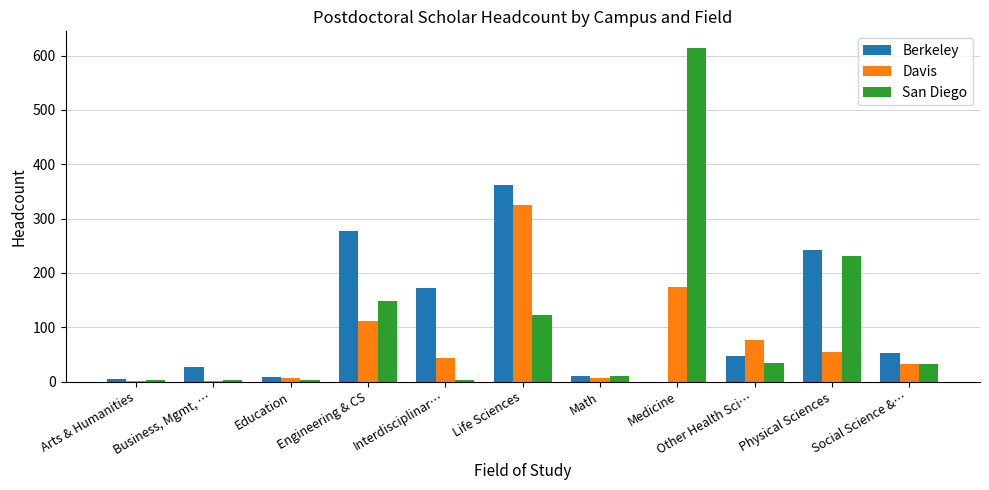

What is the sum of all Davis values?

835